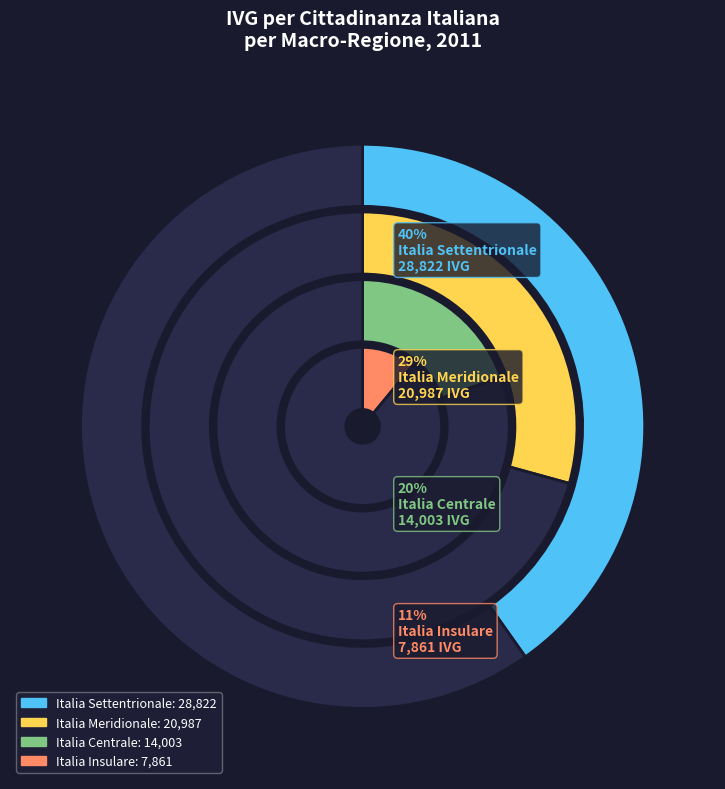

Which slice is the largest?

Italia Settentrionale